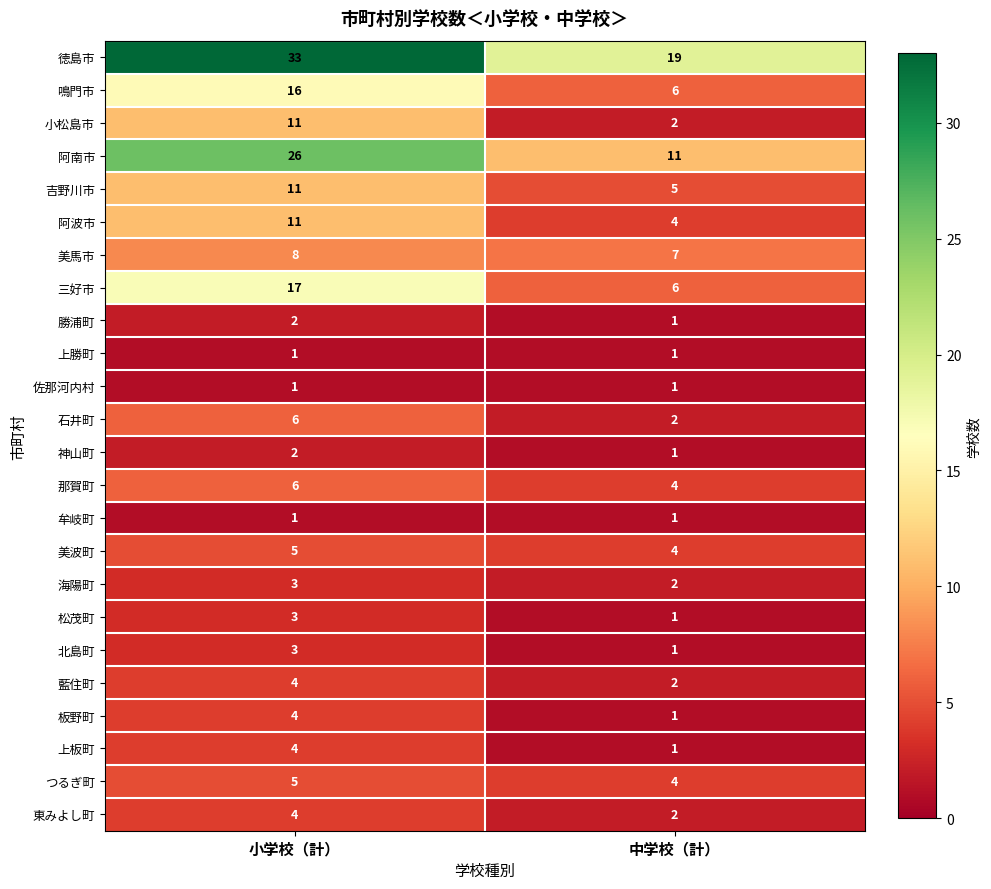

What is the approximate value of つるぎ町 at 小学校（計）?

5